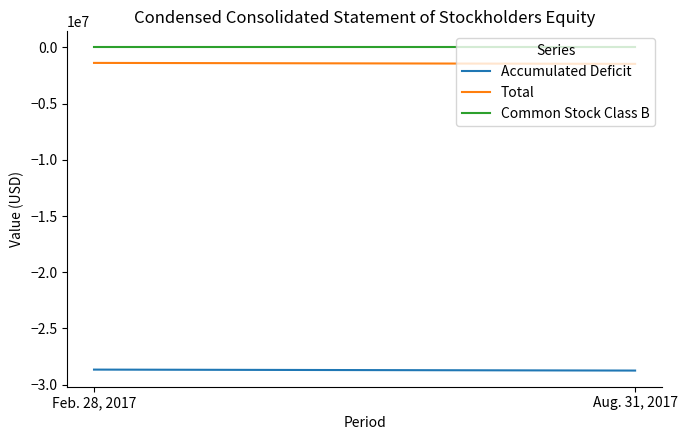

Which series has the largest range (max minus min)?

Accumulated Deficit